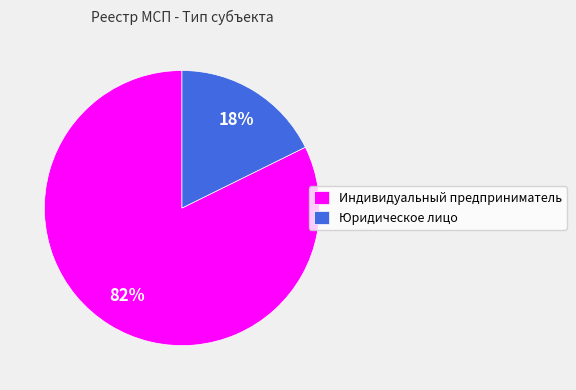

The Индивидуальный предприниматель slice represents 68% of the pie. True or false?

False